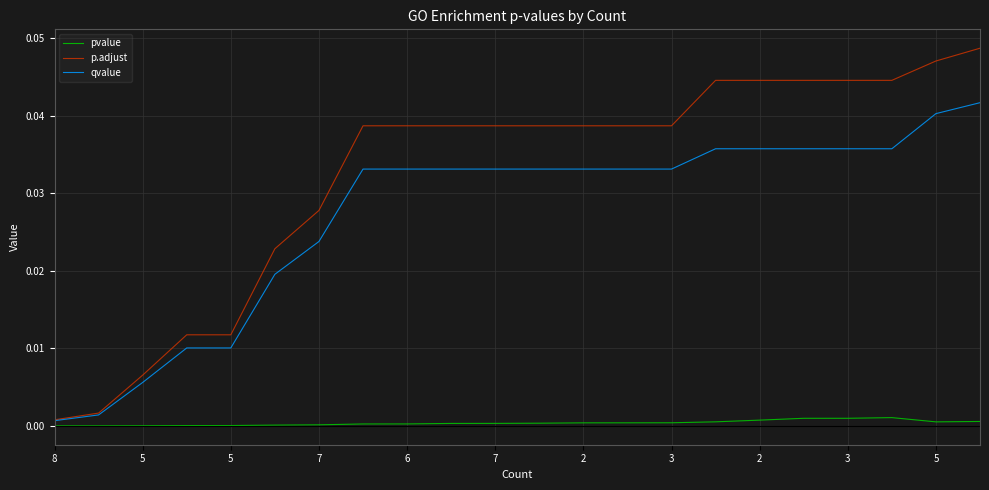

Which series has the largest range (max minus min)?

p.adjust